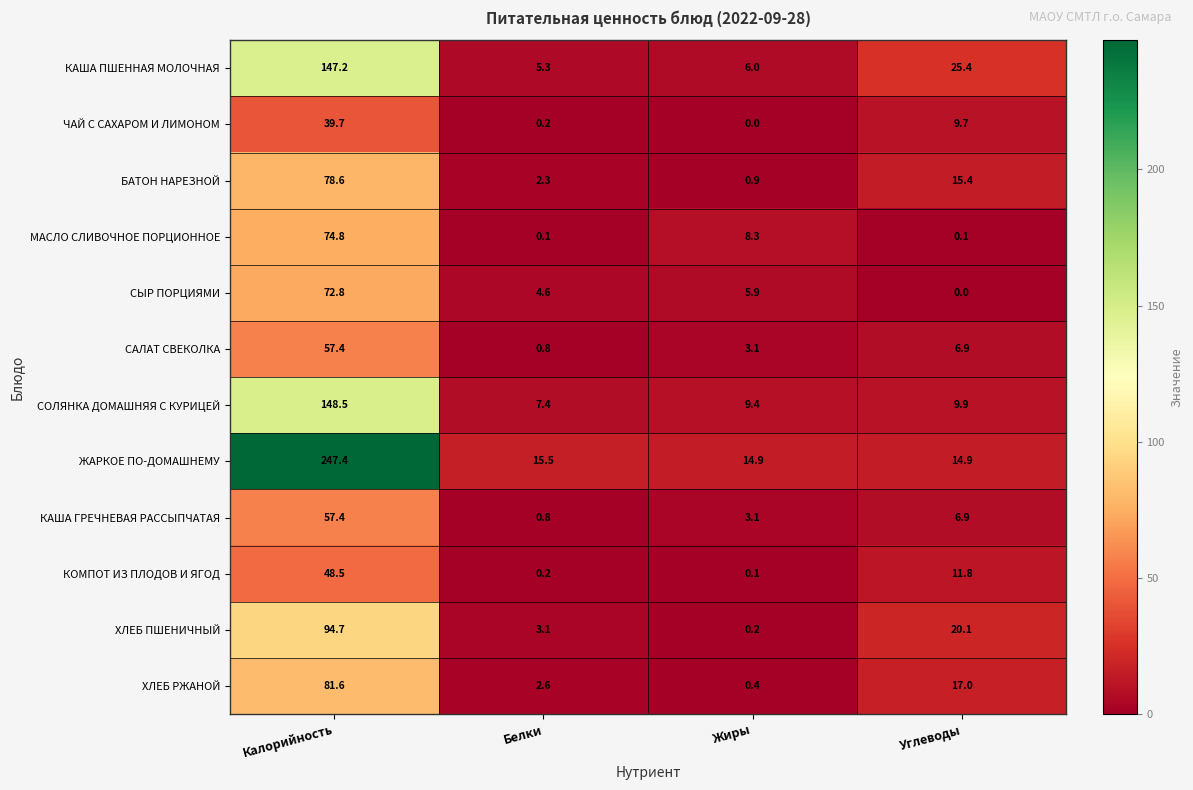

The БАТОН НАРЕЗНОЙ series shows 1.4 at Жиры. True or false?

False